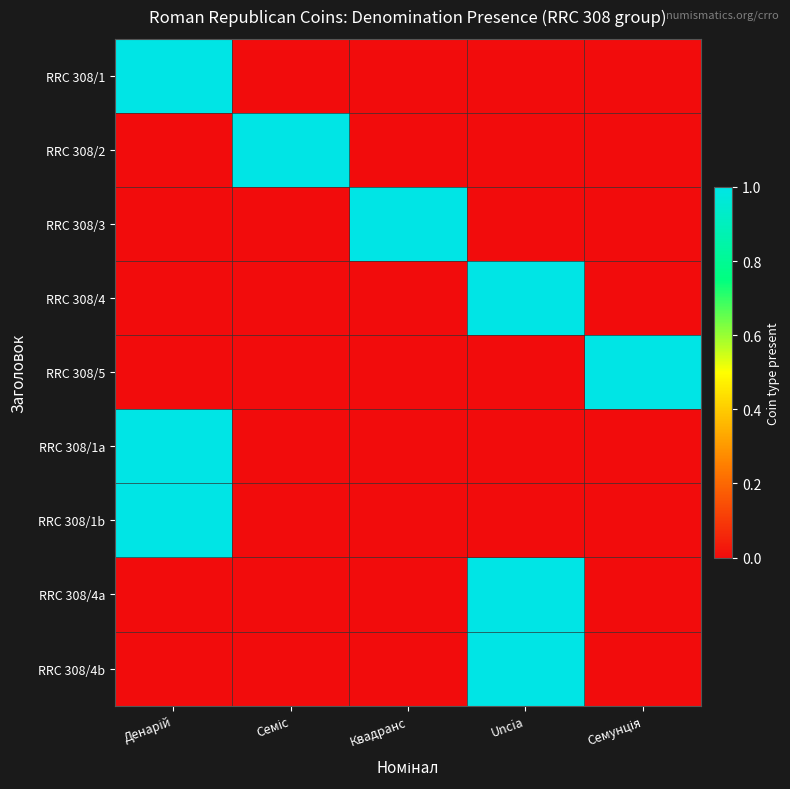

What is the total value across all series at Uncia?

3